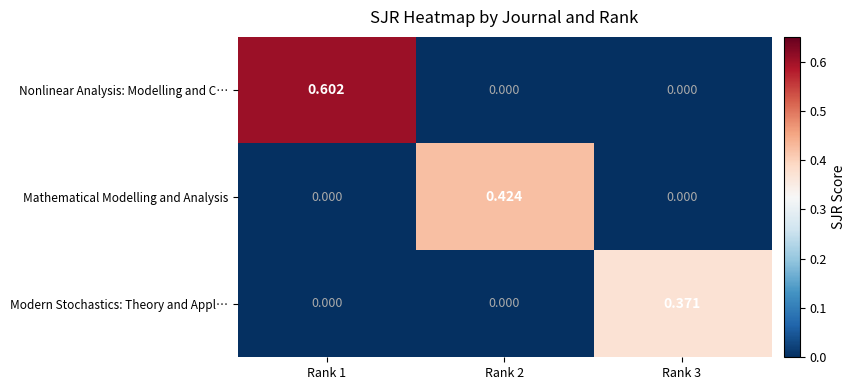

Which series has the largest range (max minus min)?

Nonlinear Analysis: Modelling and C…